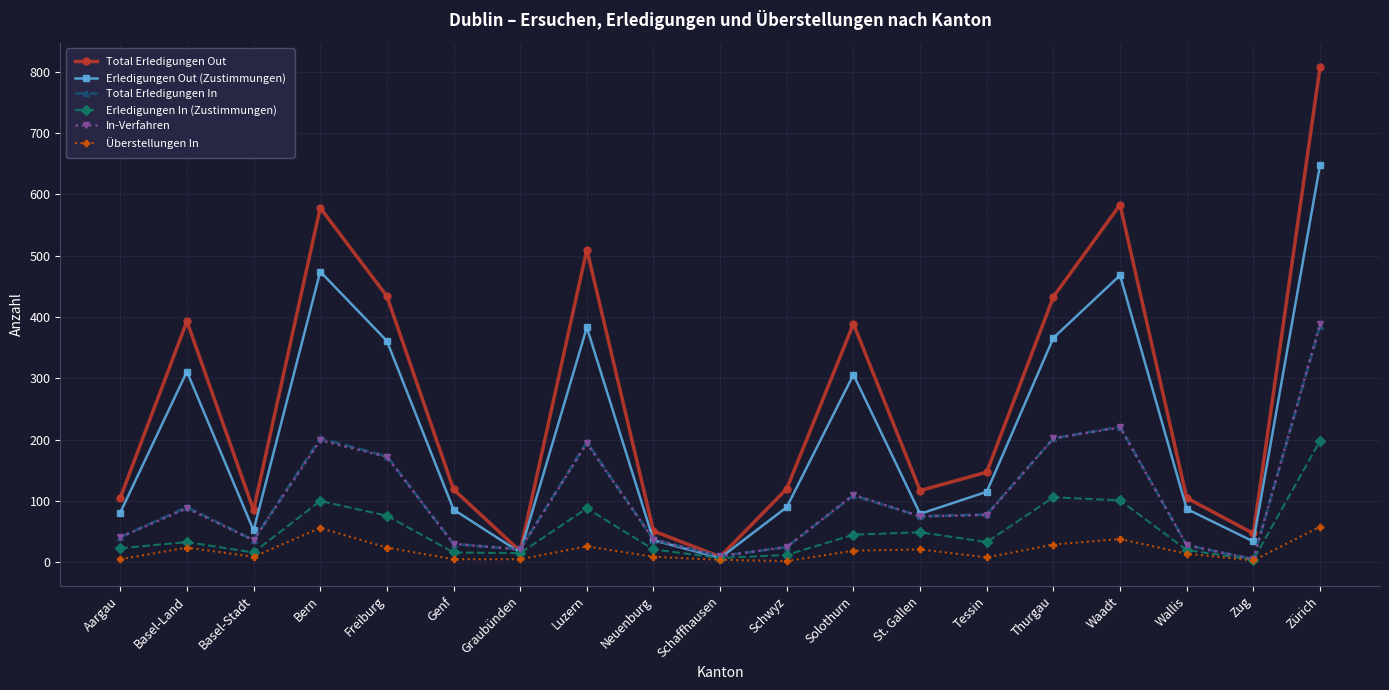

In Überstellungen In, how many points are higher than both neighbors (excluding endpoints)?

5